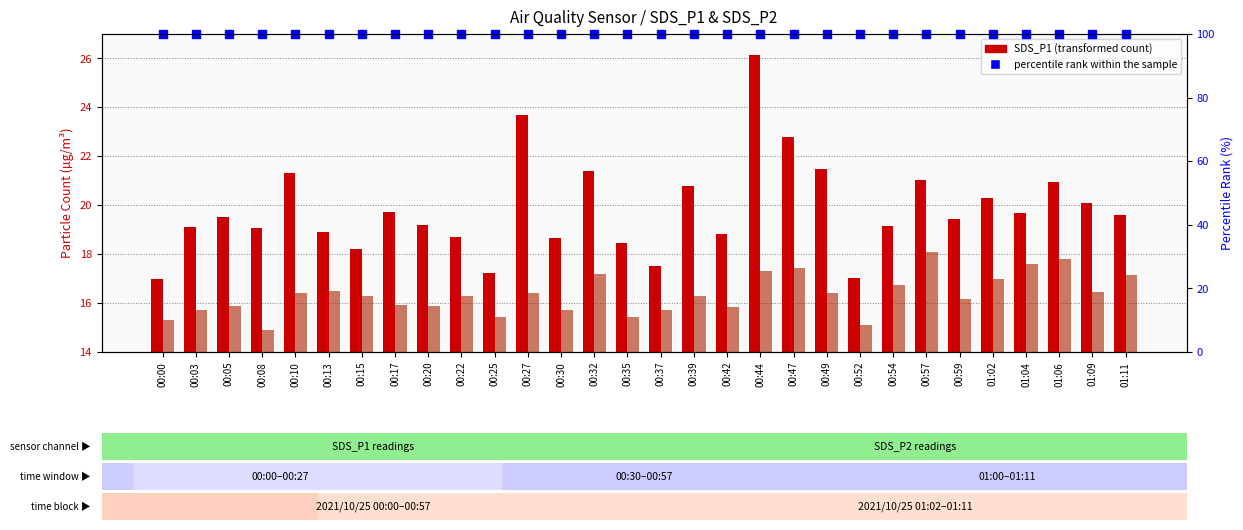

What is the approximate value of SDS_P2 at 00:44?

17.3